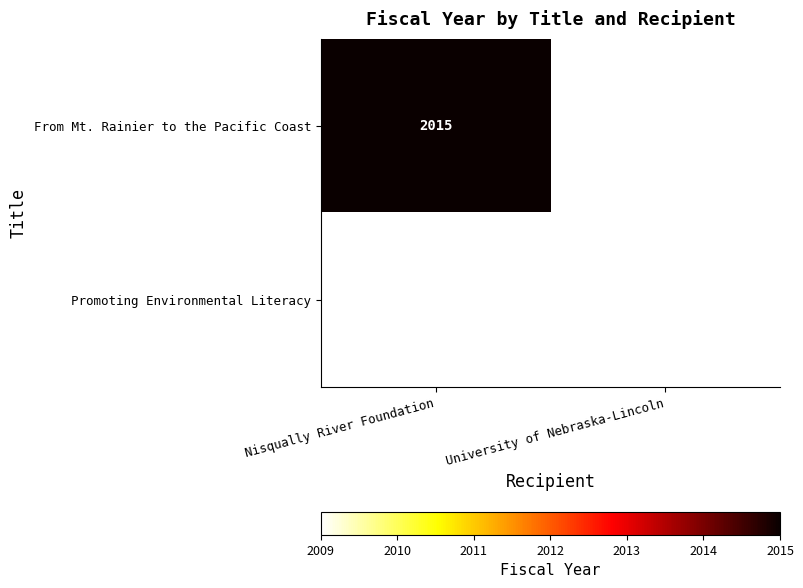

Is it true that From Mt. Rainier to the Pacific Coast equals 2015 at Nisqually River Foundation?

True